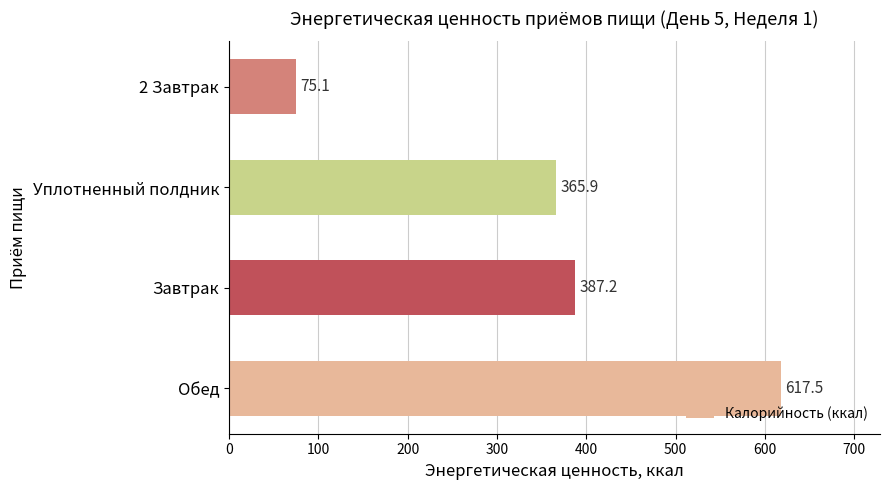

Reading bottom to top, extract all data points from this chart.

Обед=617.5	Завтрак=387.2	Уплотненный полдник=365.9	2 Завтрак=75.1